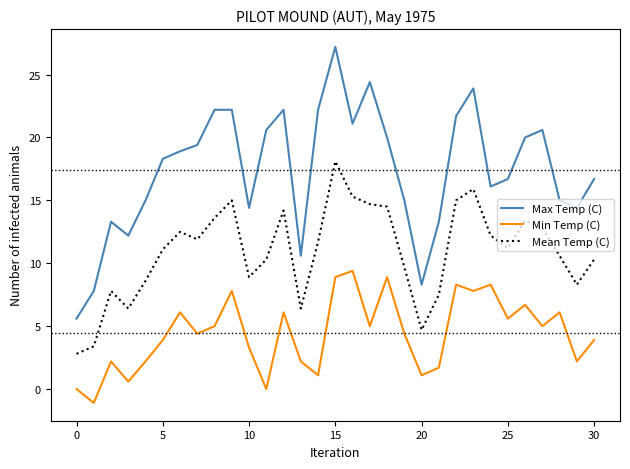

True or false: Max Temp (C) and Mean Temp (C) intersect in this chart.

False